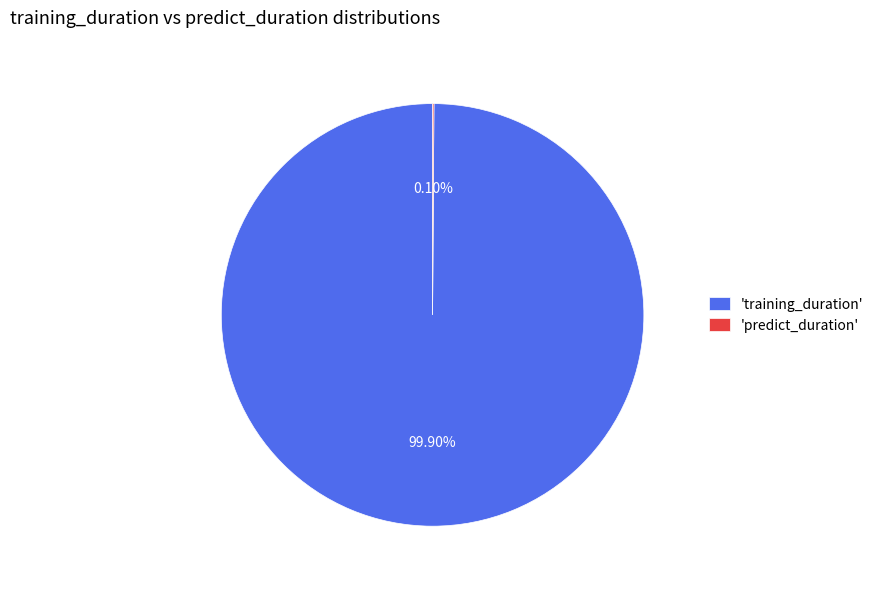

Is there any slice that represents more than half of the pie?

Yes